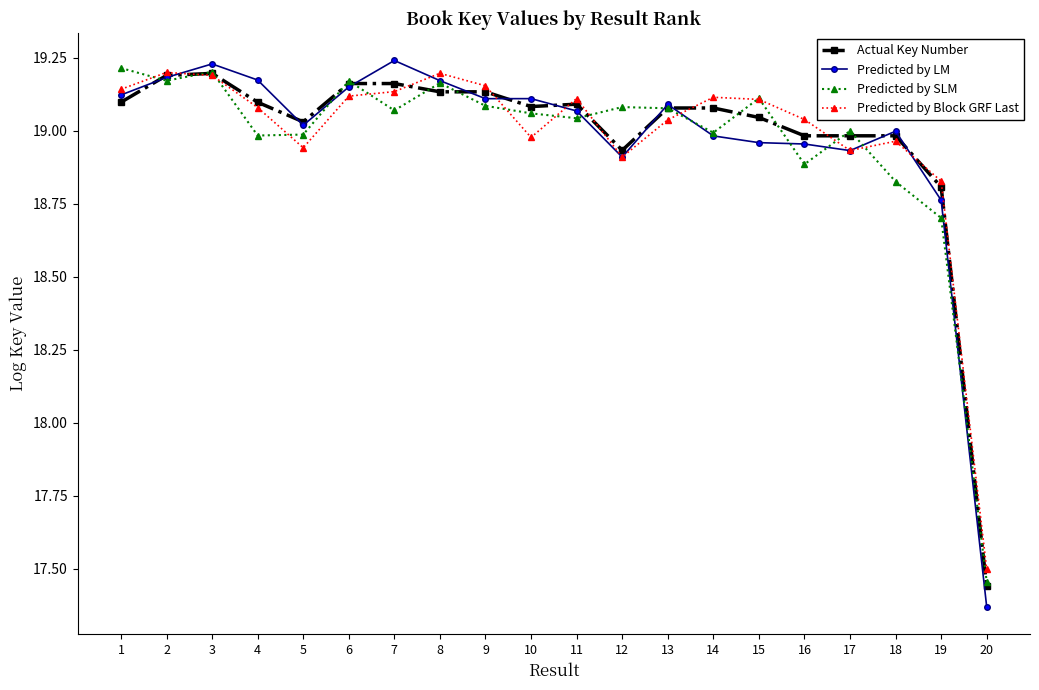

What is the spread (max minus min) of values at 14?

0.1